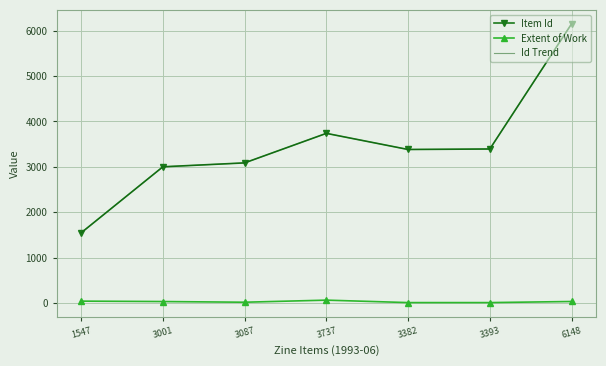

Is this an area chart (filled region under the line)?

No